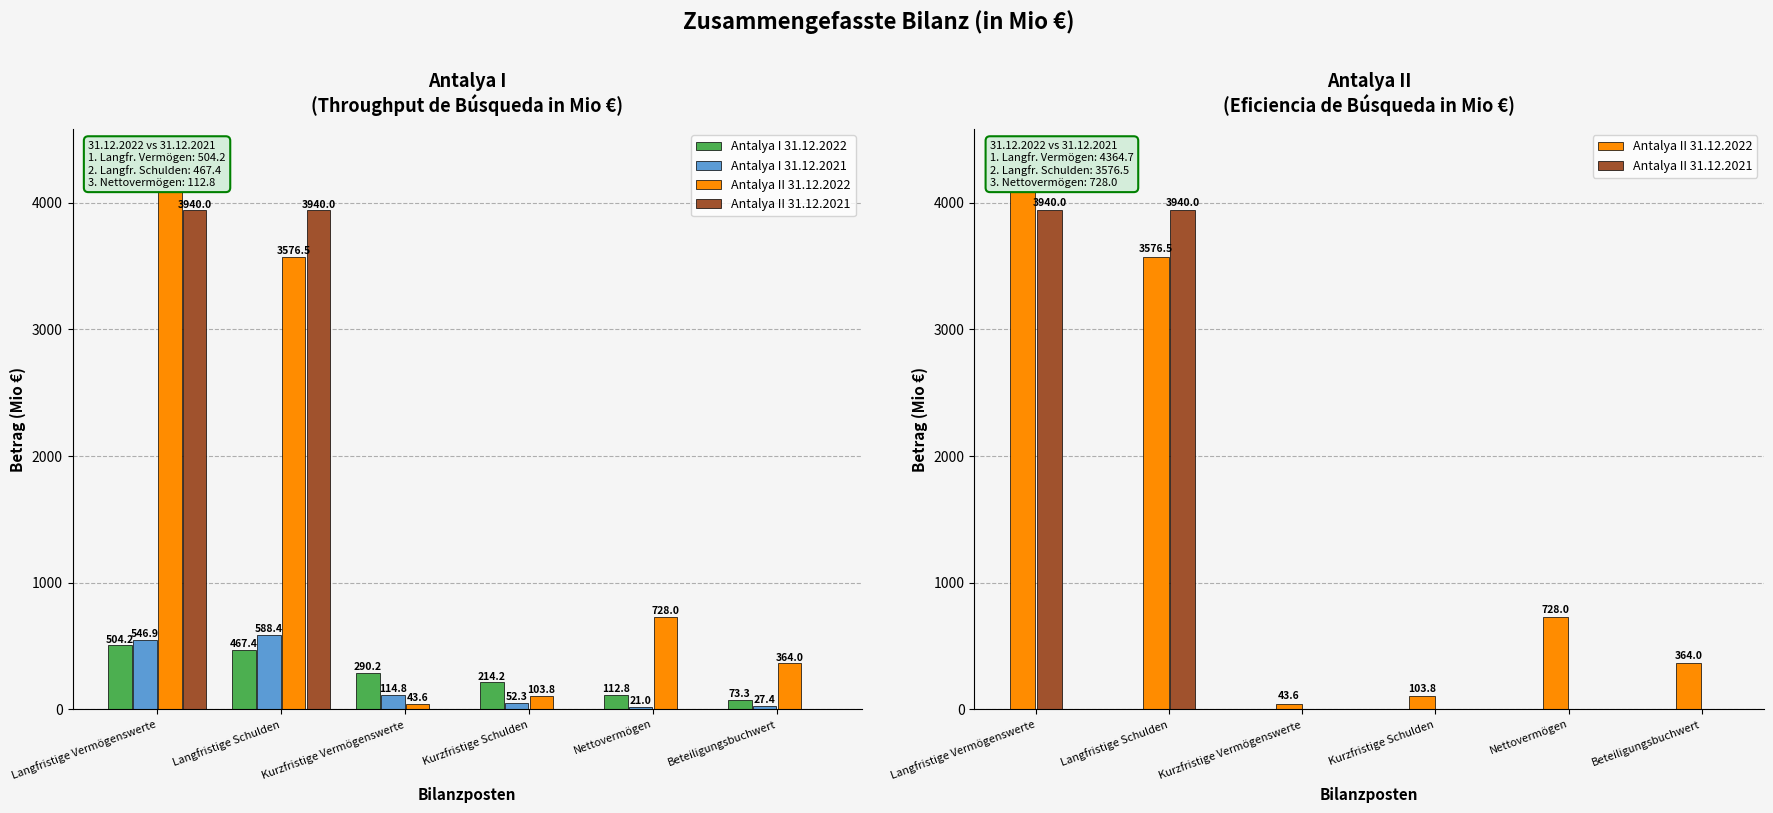

What is the difference between the maximum and minimum values in the Antalya II 31.12.2022 series?

4321.1